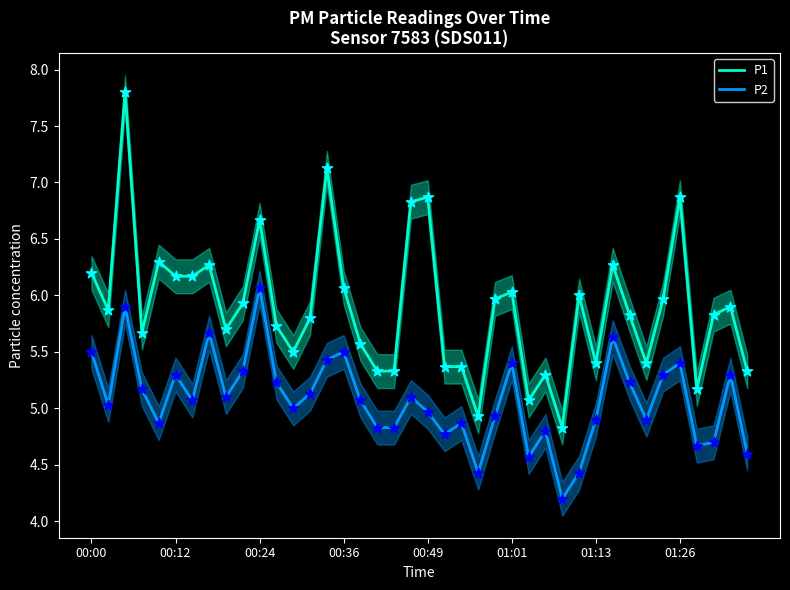

What are all the series names shown in the legend?

P1, P2